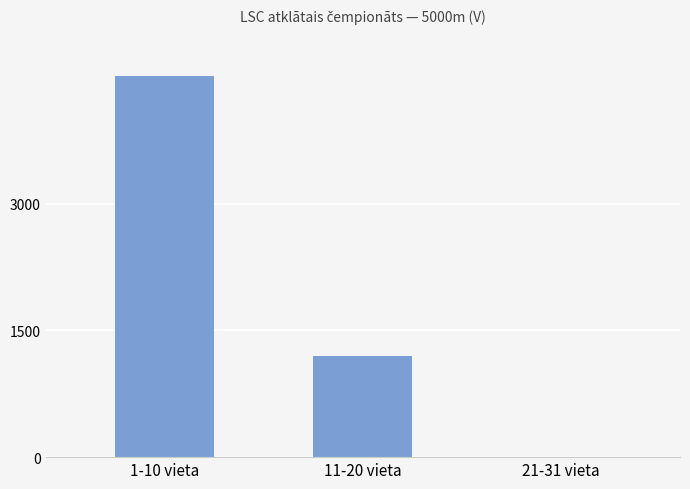

At which category does the chart reach its peak across all series?

1-10 vieta